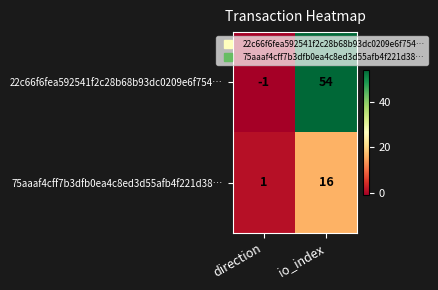

What is the sum of all 75aaaf4cff7b3dfb0ea4c8ed3d55afb4f221d38… values?

17